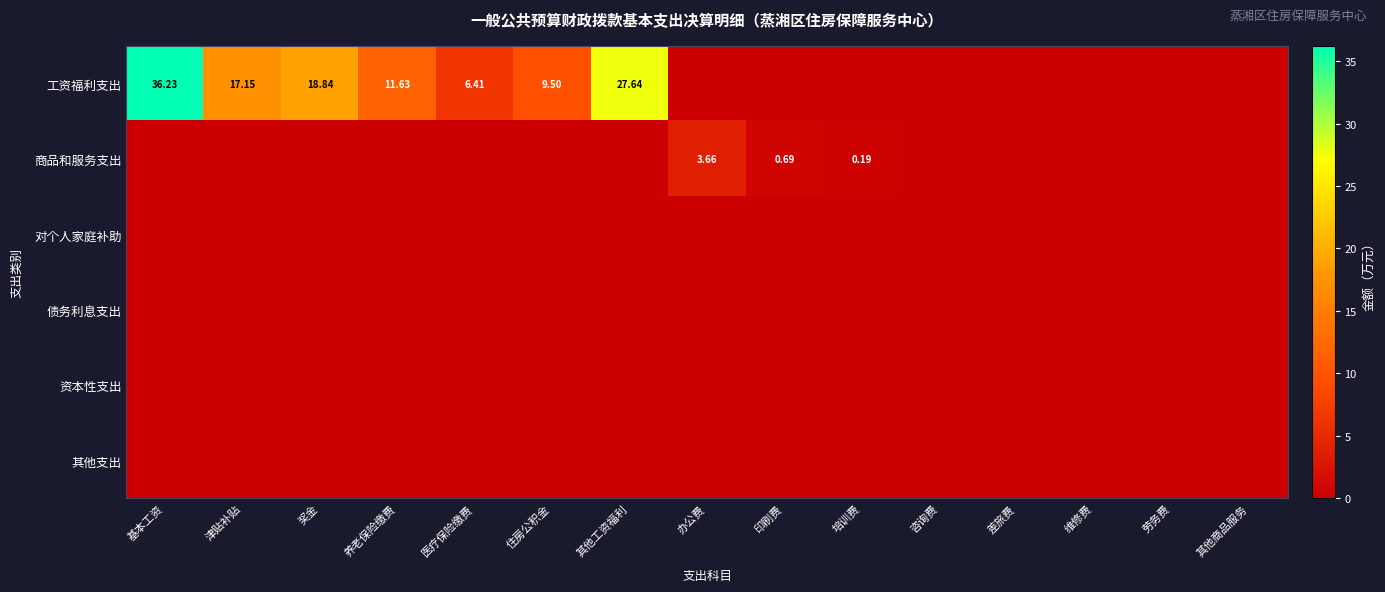

How many data points does each series have?

15